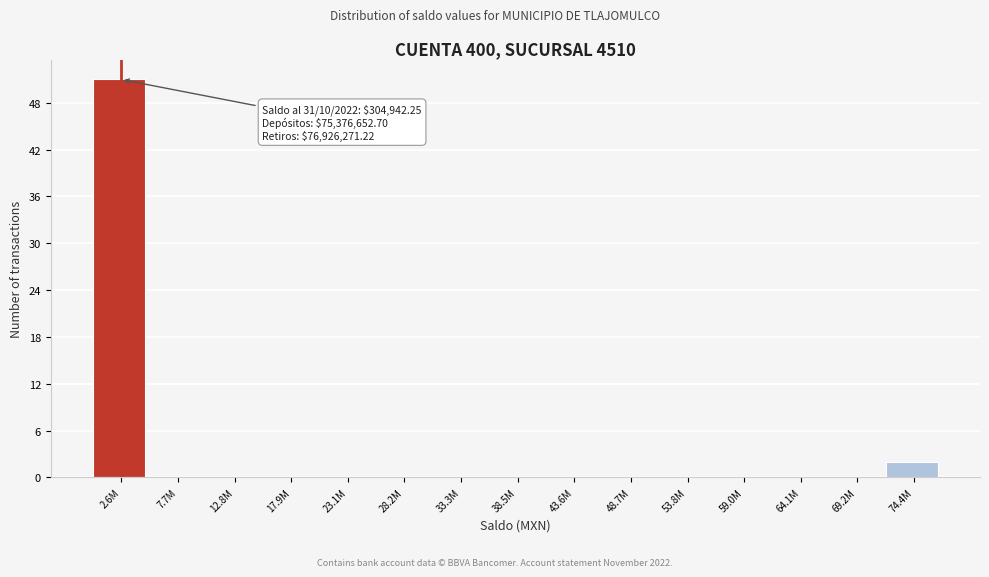

Reading right to left, list all the values displayed in this chart.

74.4M=2	69.2M=0	64.1M=0	59.0M=0	53.8M=0	48.7M=0	43.6M=0	38.5M=0	33.3M=0	28.2M=0	23.1M=0	17.9M=0	12.8M=0	7.7M=0	2.6M=51